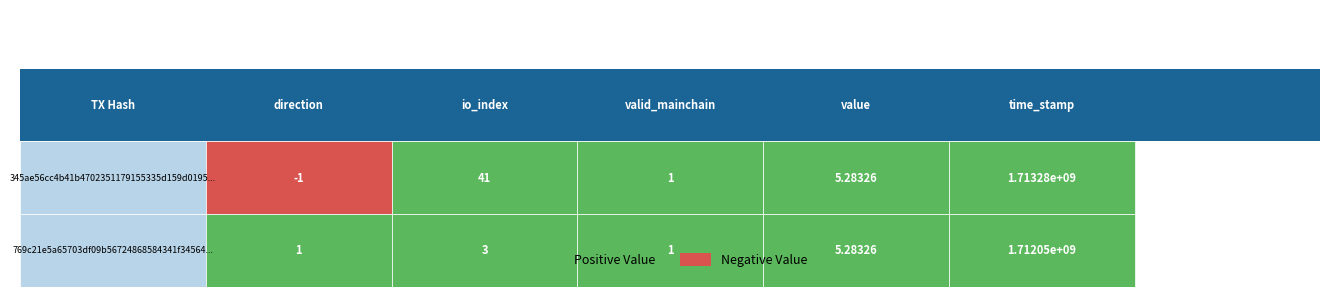

What is the sum of all 769c21e5a65703df09b56724868584341f34564 values?

1712049593.3